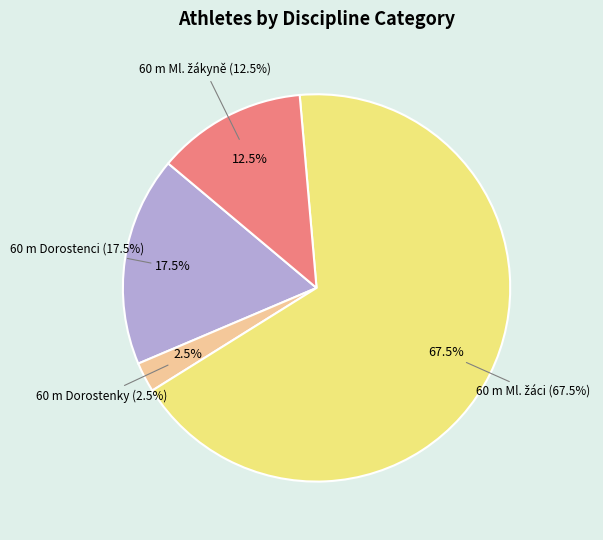

Rank the categories by value from lowest to highest.

60 m Dorostenky, 60 m Ml. žákyně, 60 m Dorostenci, 60 m Ml. žáci